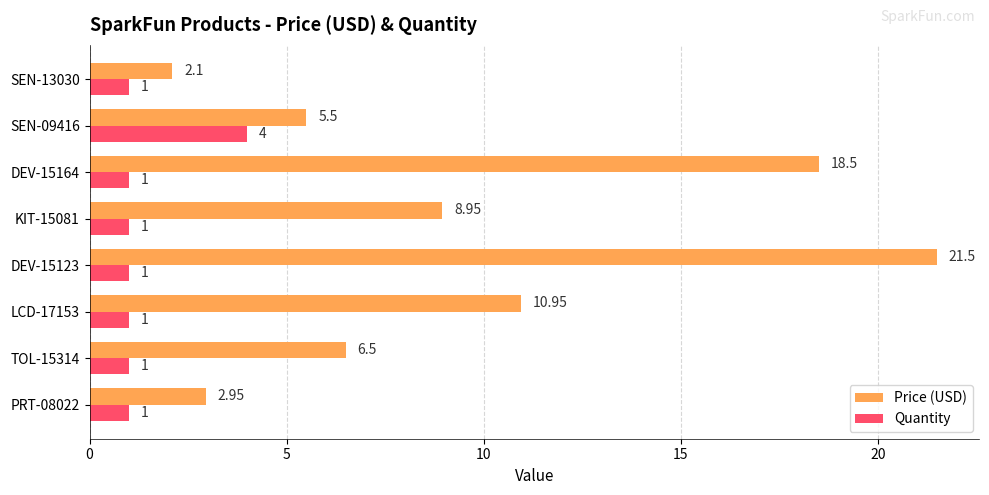

What are all the series names shown in the legend?

Price (USD), Quantity